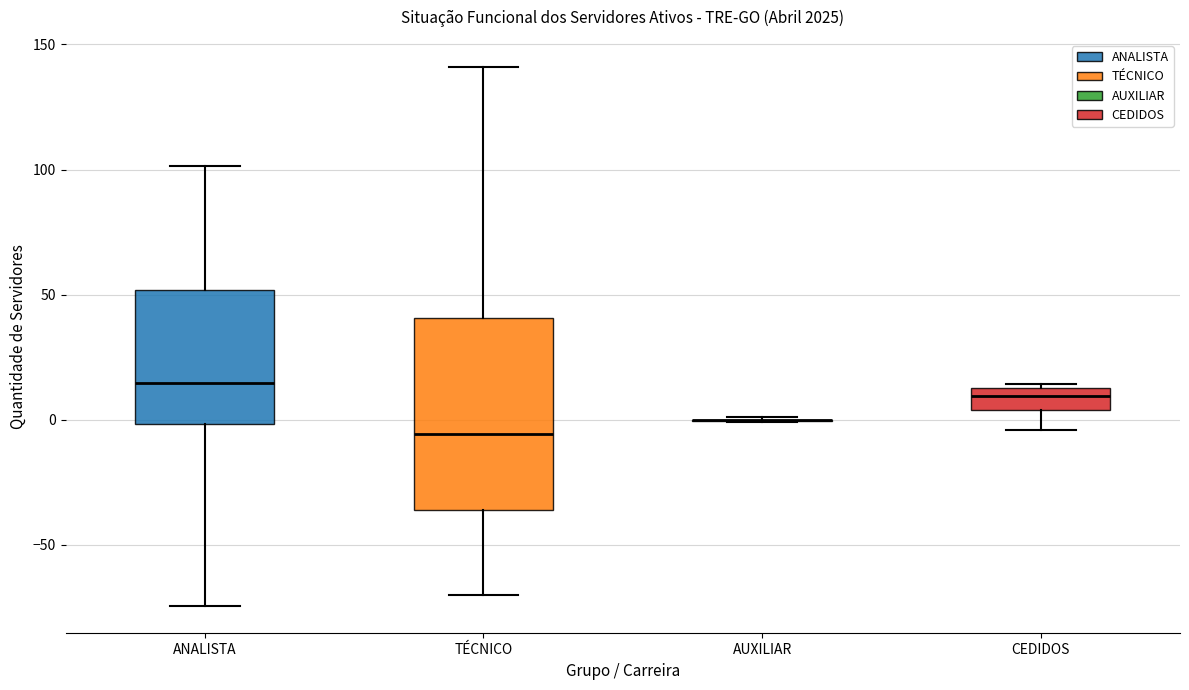

Reading left to right, transcribe this box plot: for each box, give where its median line is, the range the box spans, and where its two whiskers end, as read against the y-axis. The values are not printed on the chart, so give them approximately, as read against the axis.

ANALISTA: median 15, box 0 to 50, whiskers -75 to 100
TÉCNICO: median -5, box -35 to 40, whiskers -70 to 140
AUXILIAR: box collapsed to a line at 0, whiskers 0 to 0
CEDIDOS: median 10, box 5 to 15, whiskers -5 to 15 (just above the box's upper edge)